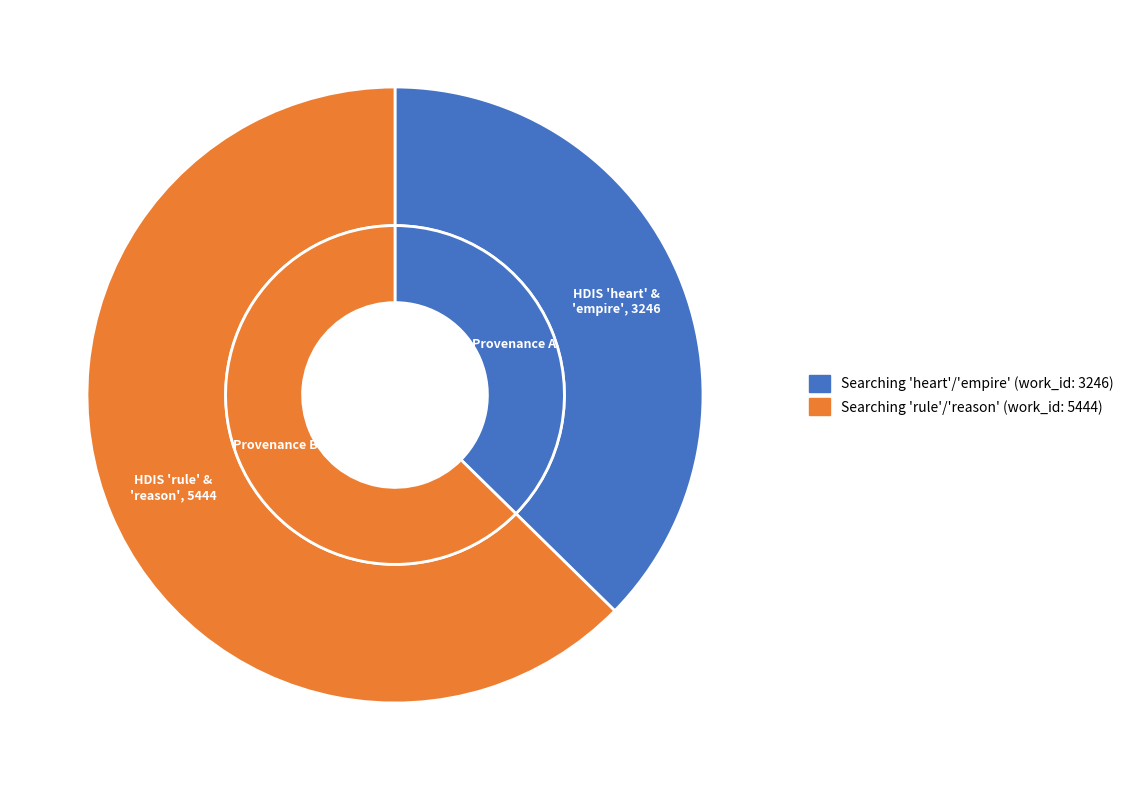

What is the largest slice in the pie chart?

Searching "rule" and "reason" in HDIS